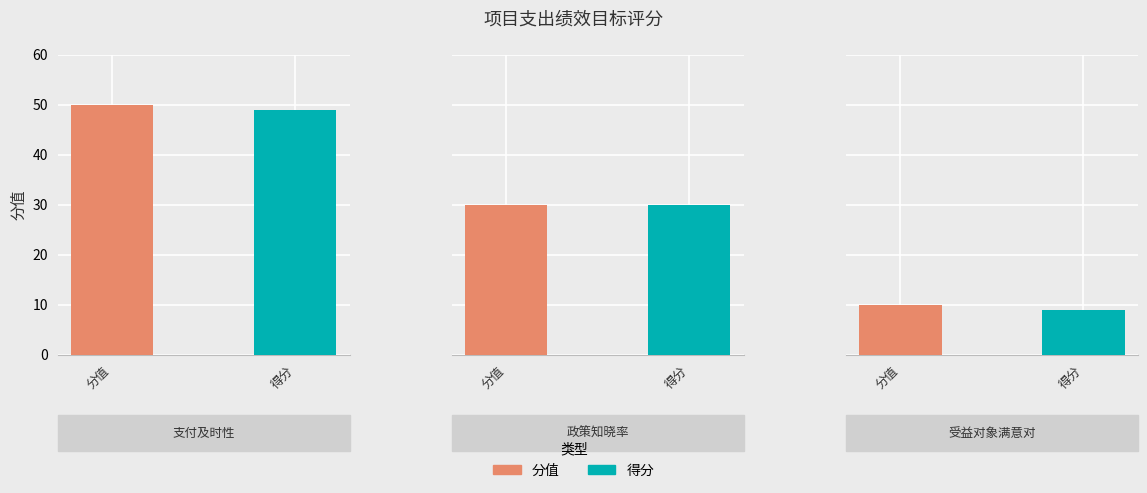

The 分值 series shows 29 at 支付及时性. True or false?

False